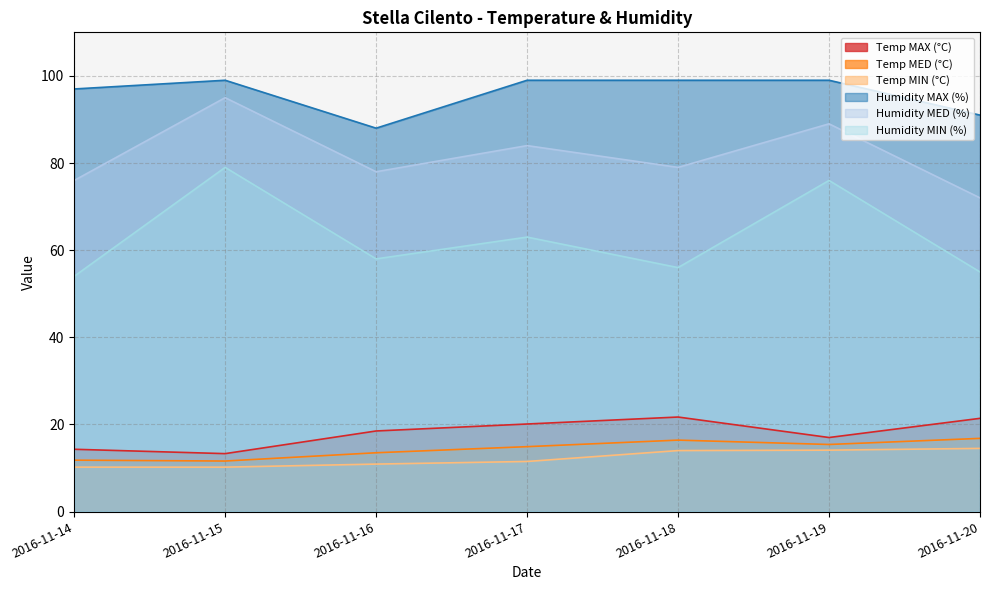

True or false: Humidity MAX (%) and Humidity MIN (%) intersect in this chart.

False